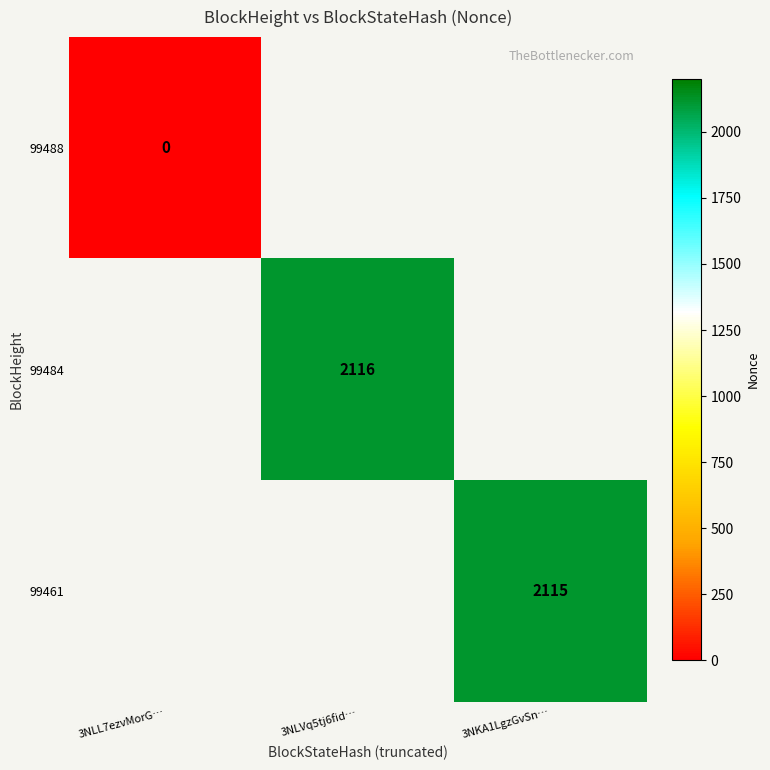

True or false: 99484 has a value of 3261 at 3NLVq5tj6fid….

False